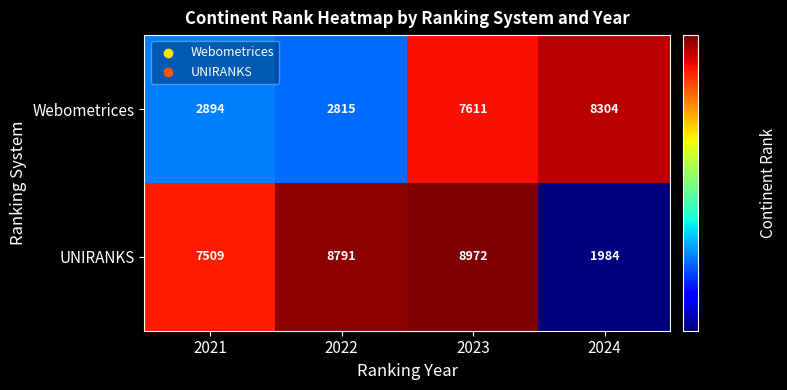

Between 2021 and 2022, which series saw the biggest shift?

UNIRANKS